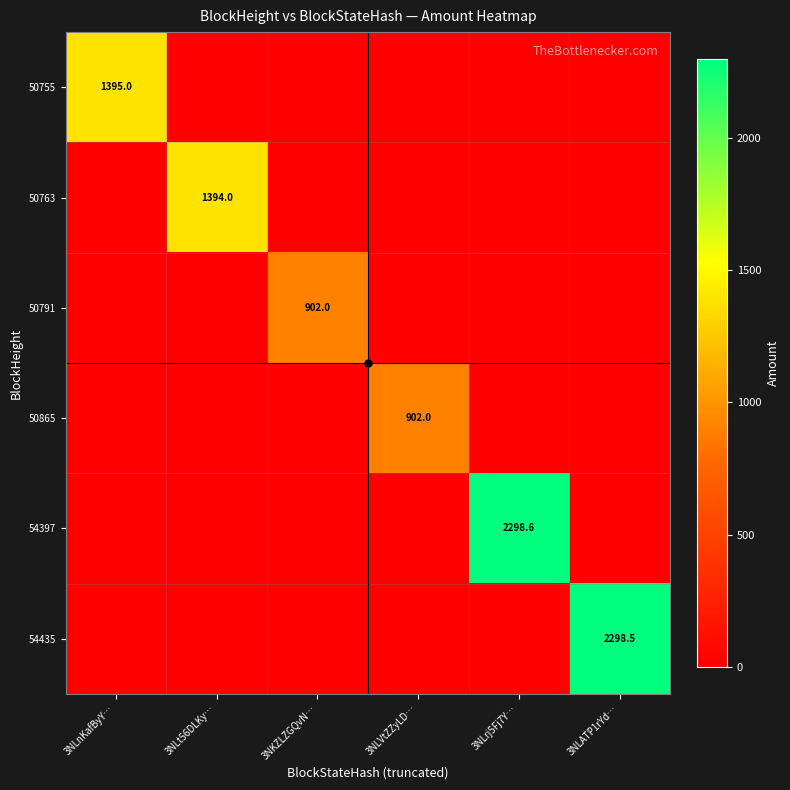

Is it true that 54397 equals -1054.3 at 3NLnKafByY…?

False